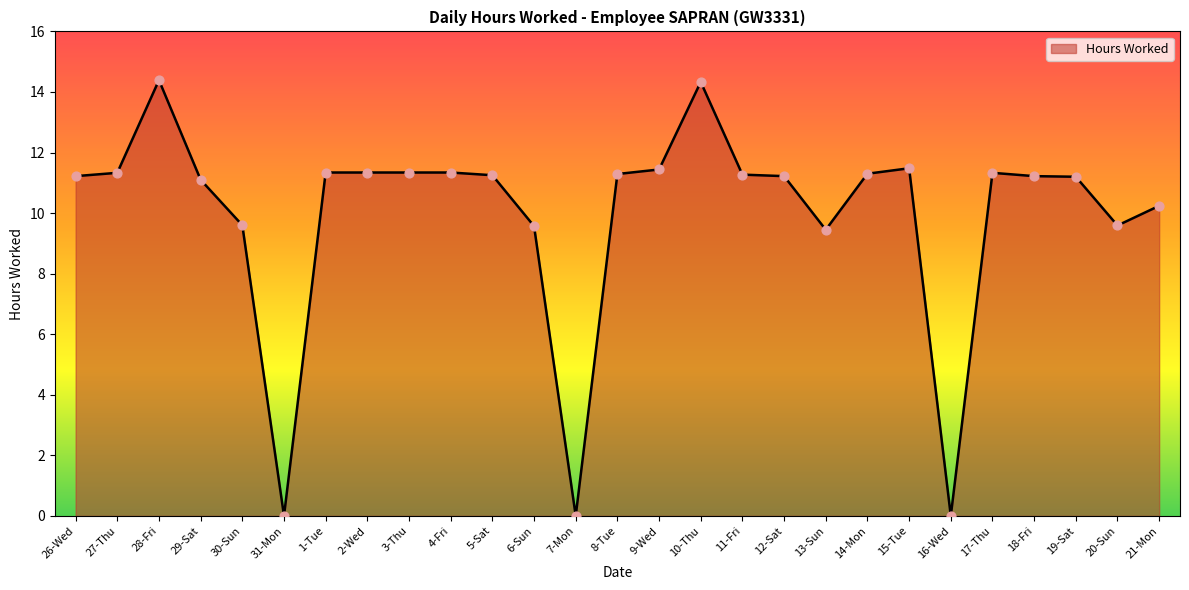

What is the change in value from 26-Wed to 17-Thu?

+0.1